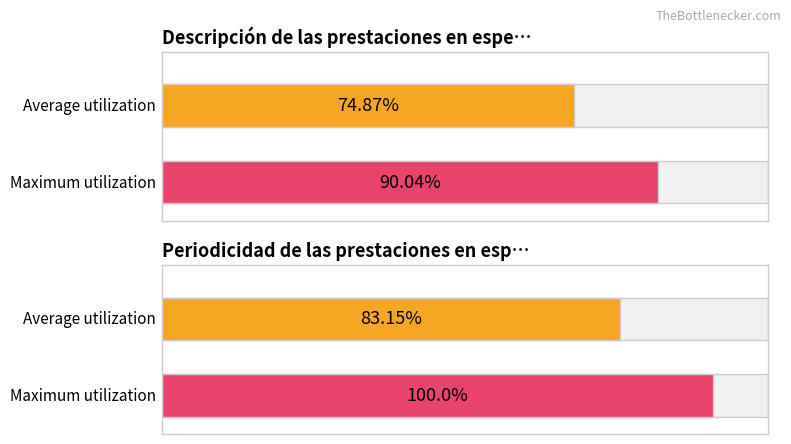

How many bars are there in total?

4